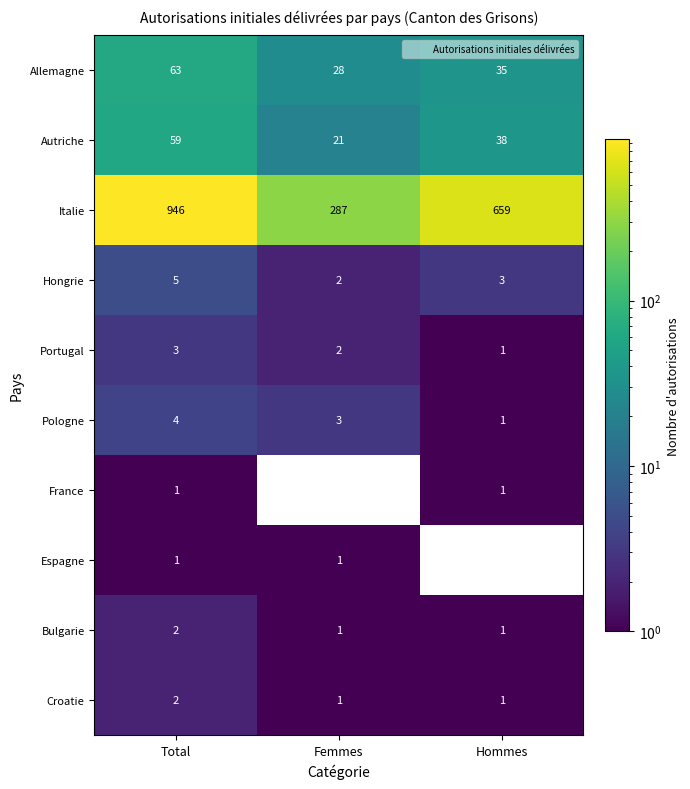

Rank the series by their maximum value, from highest to lowest.

Italie, Allemagne, Autriche, Hongrie, Pologne, Portugal, Bulgarie, Croatie, France, Espagne